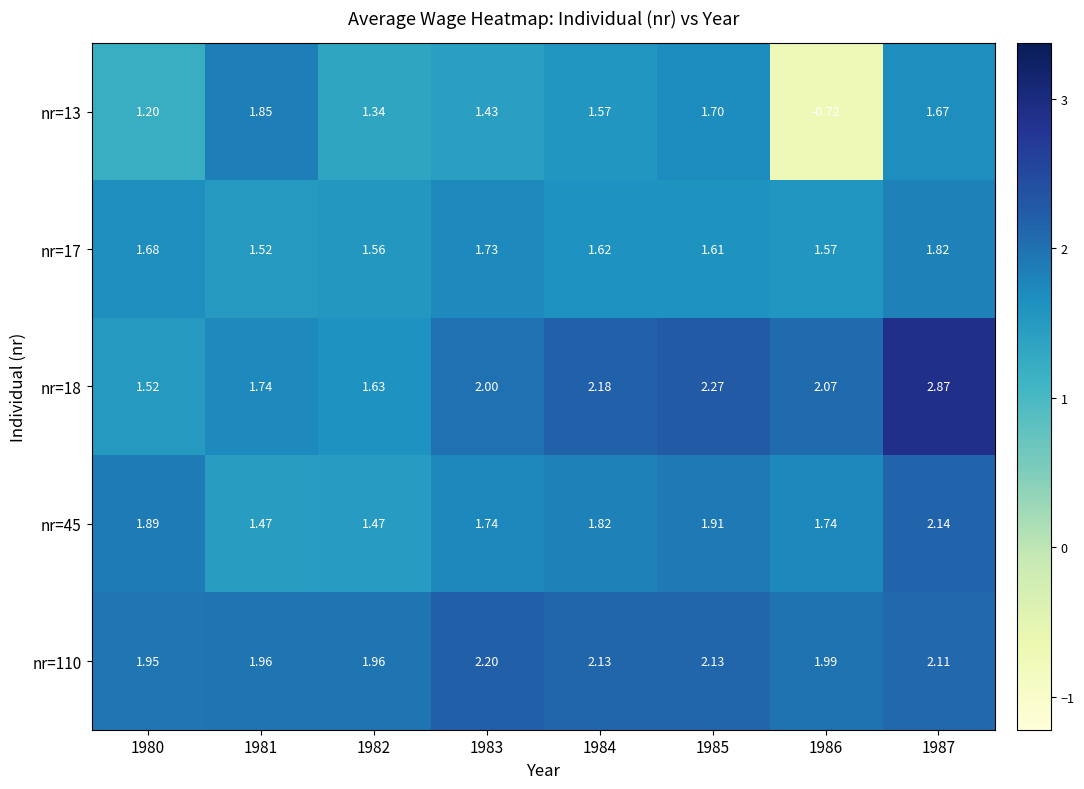

Is the value of nr=18 at 1986 greater than the value of nr=17 at 1983?

Yes